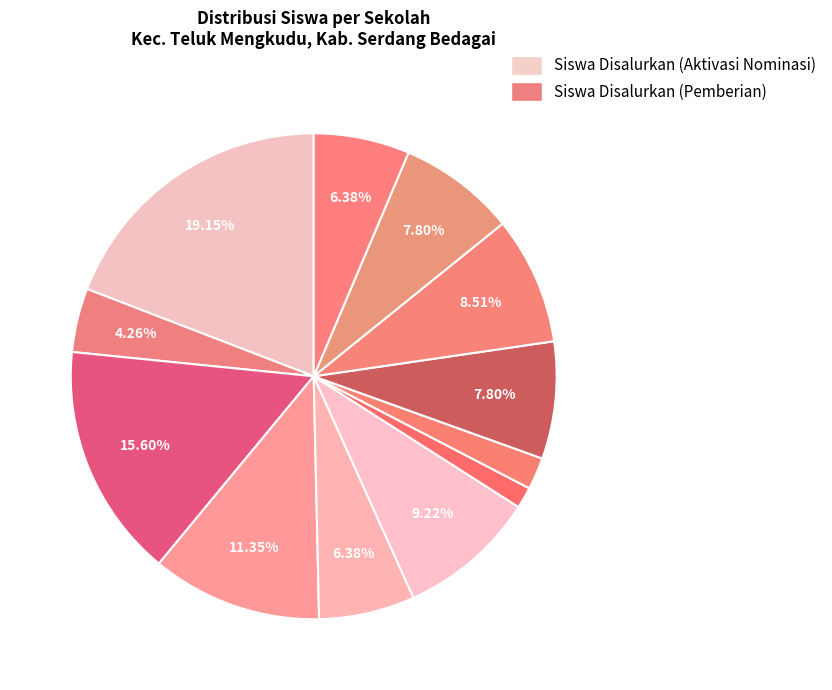

Does any single category account for the majority?

No